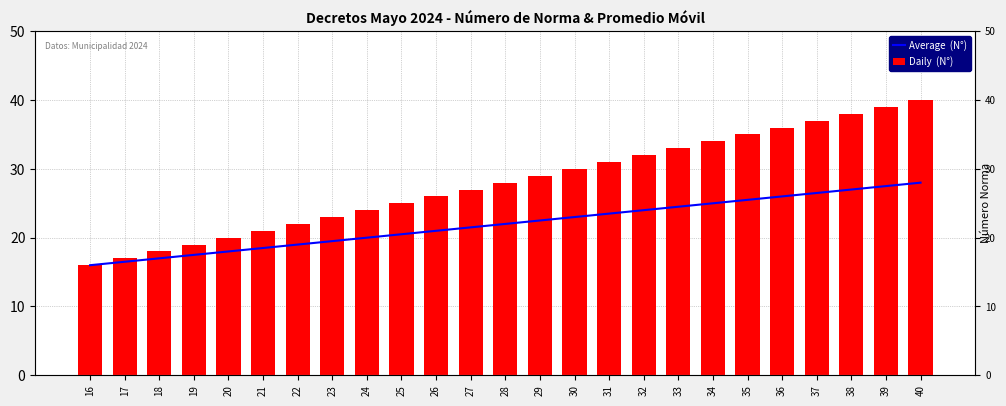

Rank the series by their maximum value, from lowest to highest.

Average  (N°), Daily  (N°)